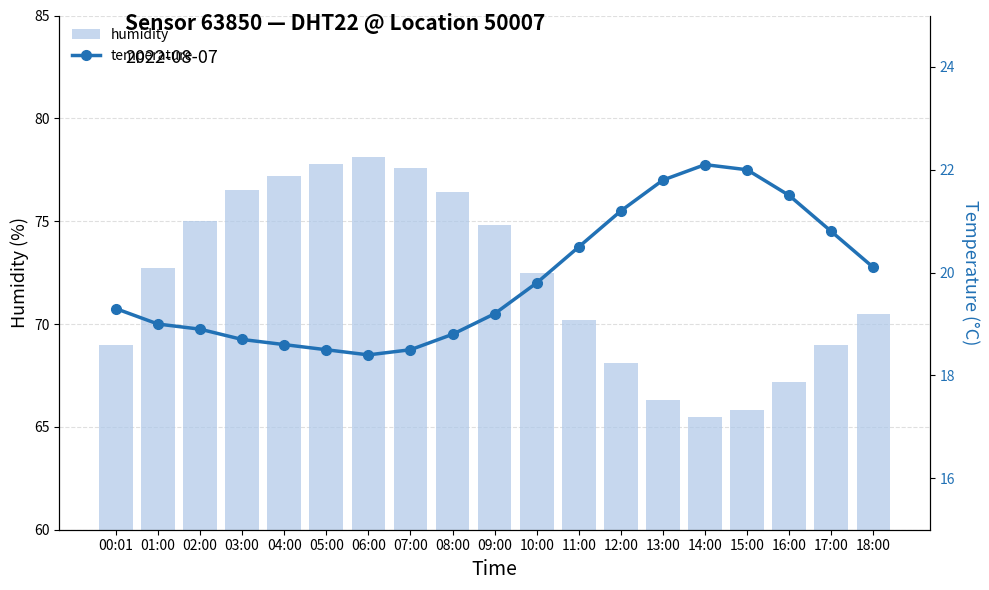

What is the total value across all series at 07:00?

96.1